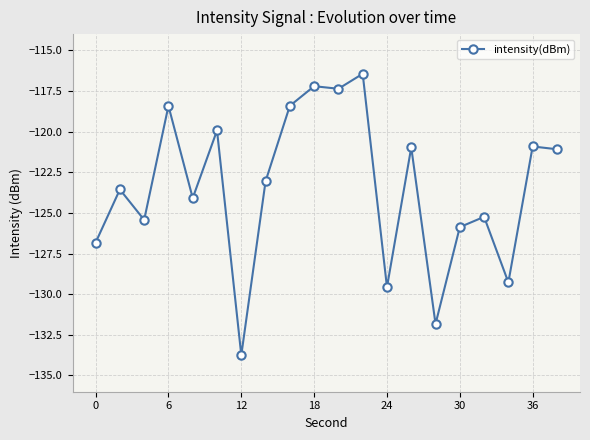

What is the value of the 2nd point from the left?

-123.6